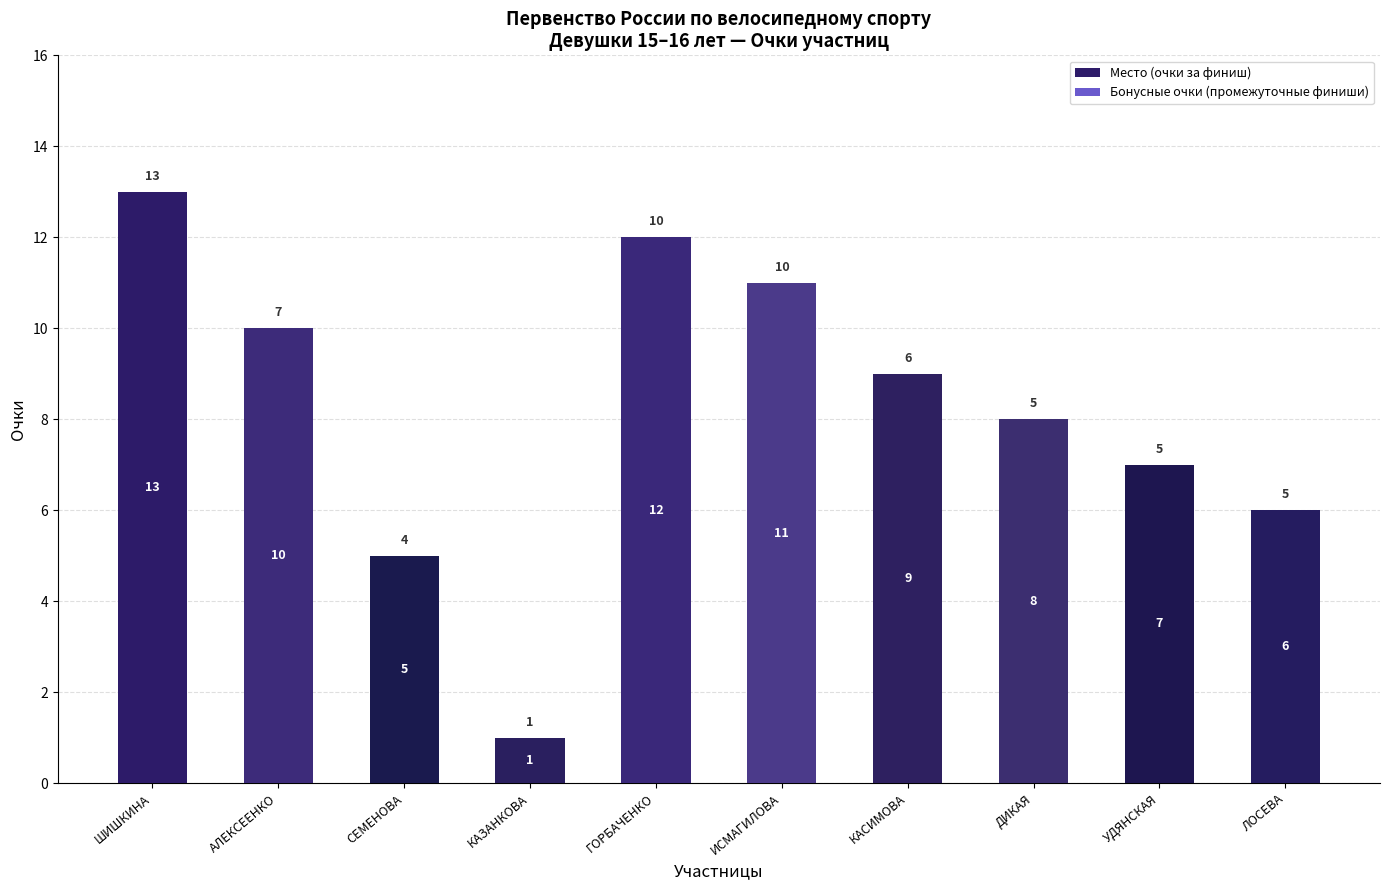

List the labels in order of value, smallest first.

КАЗАНКОВА, СЕМЕНОВА, ЛОСЕВА, УДЯНСКАЯ, ДИКАЯ, КАСИМОВА, АЛЕКСЕЕНКО, ИСМАГИЛОВА, ГОРБАЧЕНКО, ШИШКИНА